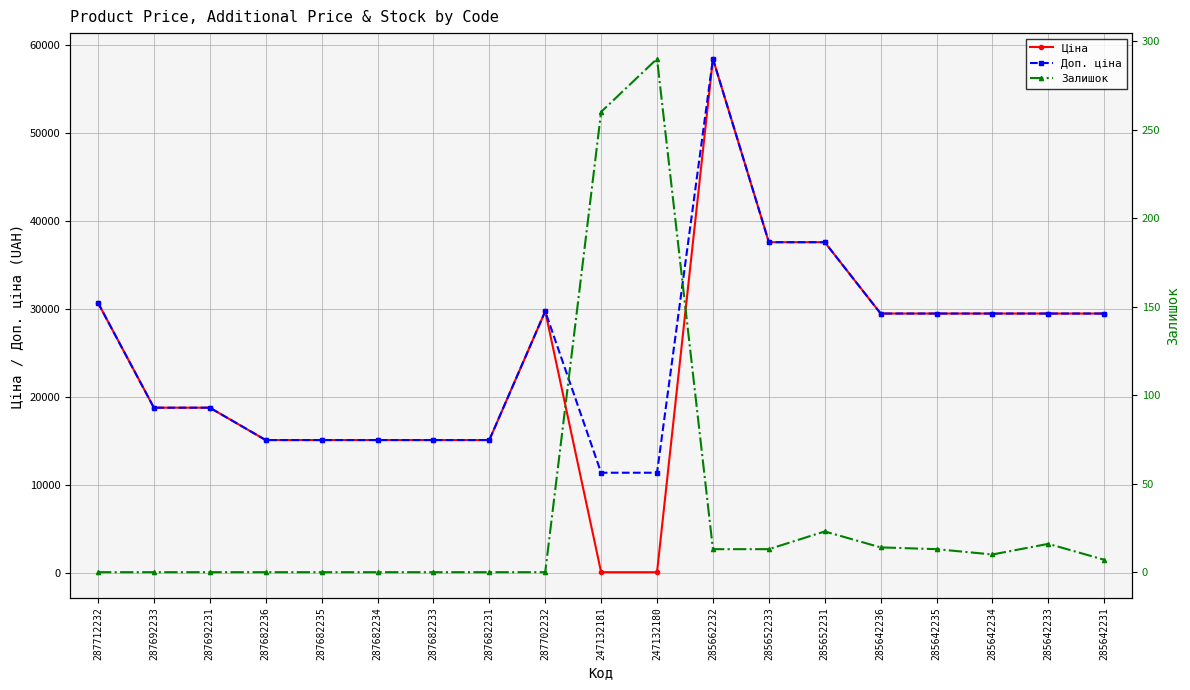

Does the chart have visible grid lines?

Yes